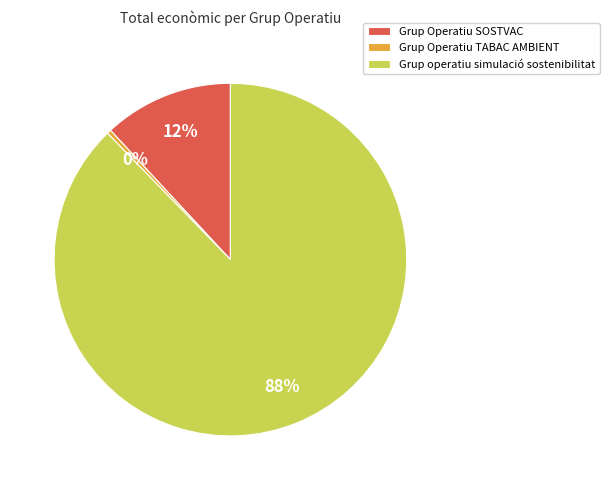

Is it true that Grup Operatiu TABAC AMBIENT is 0% of the pie?

True